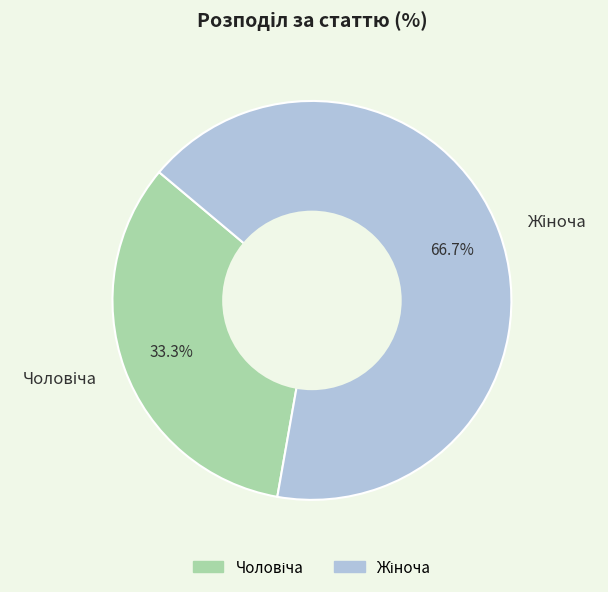

Does any single category account for the majority?

Yes